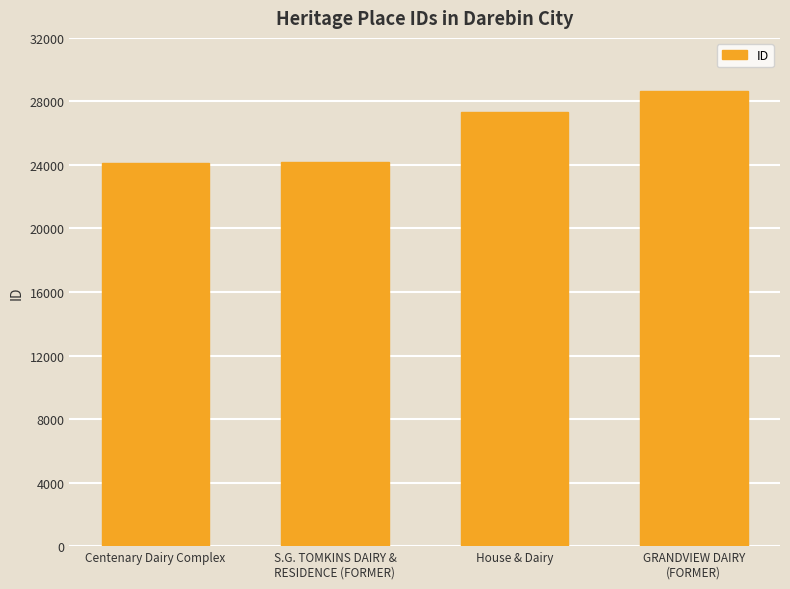

What is the label of the 4th bar from the right?

Centenary Dairy Complex